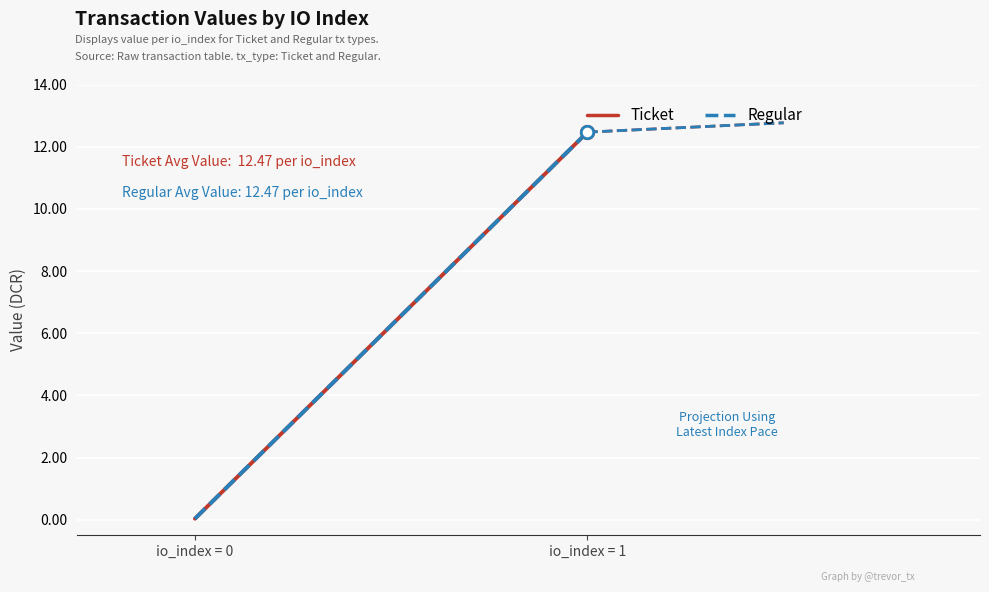

What are all the series names shown in the legend?

Ticket, Regular